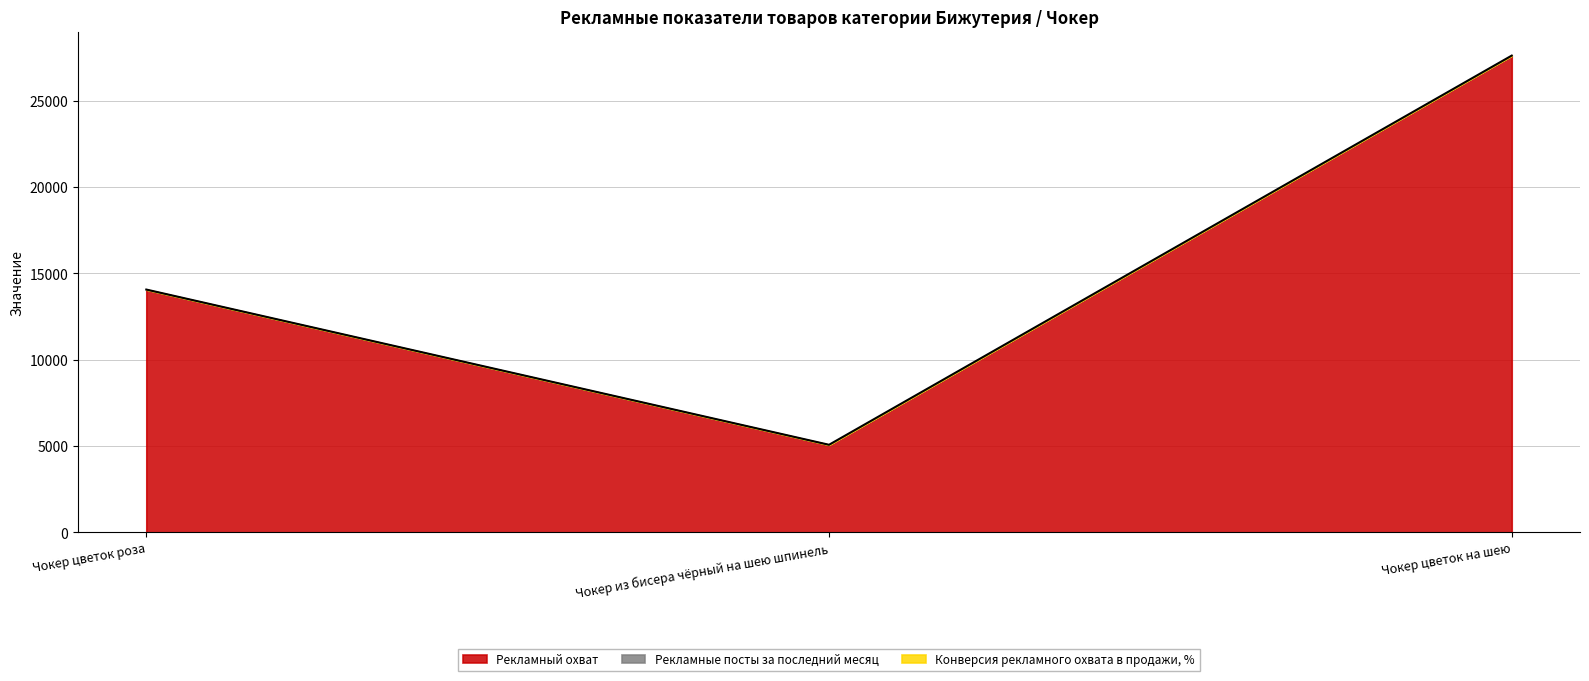

Reading left to right, transcribe all the data shown in this chart.

Рекламный охват: Чокер цветок роза=14067	Чокер из бисера чёрный на шею шпинель=5078	Чокер цветок на шею=27615
Рекламные посты за последний месяц: Чокер цветок роза=1	Чокер из бисера чёрный на шею шпинель=1	Чокер цветок на шею=1
Конверсия рекламного охвата в продажи, %: Чокер цветок роза=0	Чокер из бисера чёрный на шею шпинель=0	Чокер цветок на шею=0